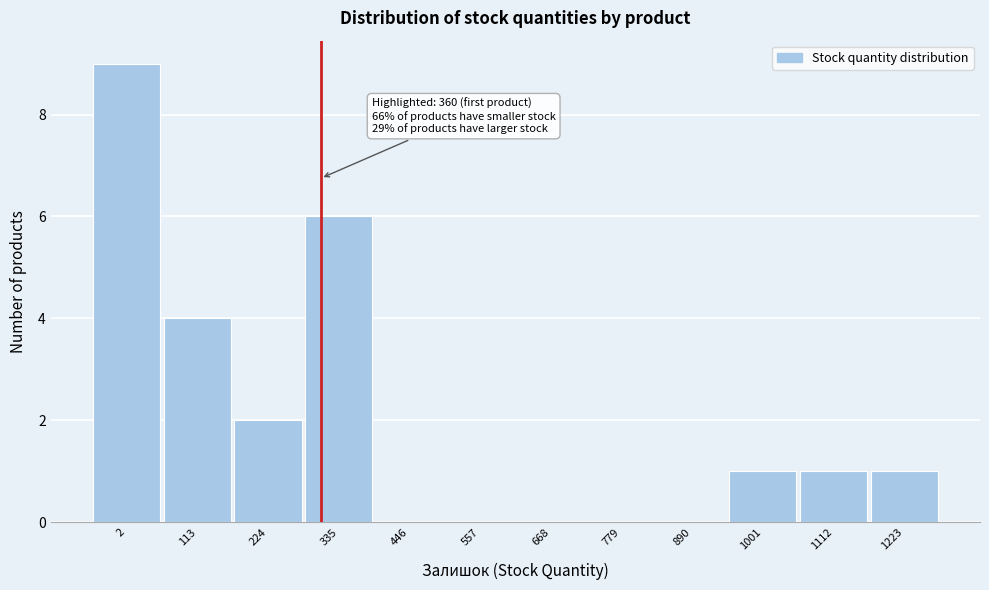

Reading left to right, list all the values displayed in this chart.

2=9	113=4	224=2	335=6	446=0	557=0	668=0	779=0	890=0	1001=1	1112=1	1223=1